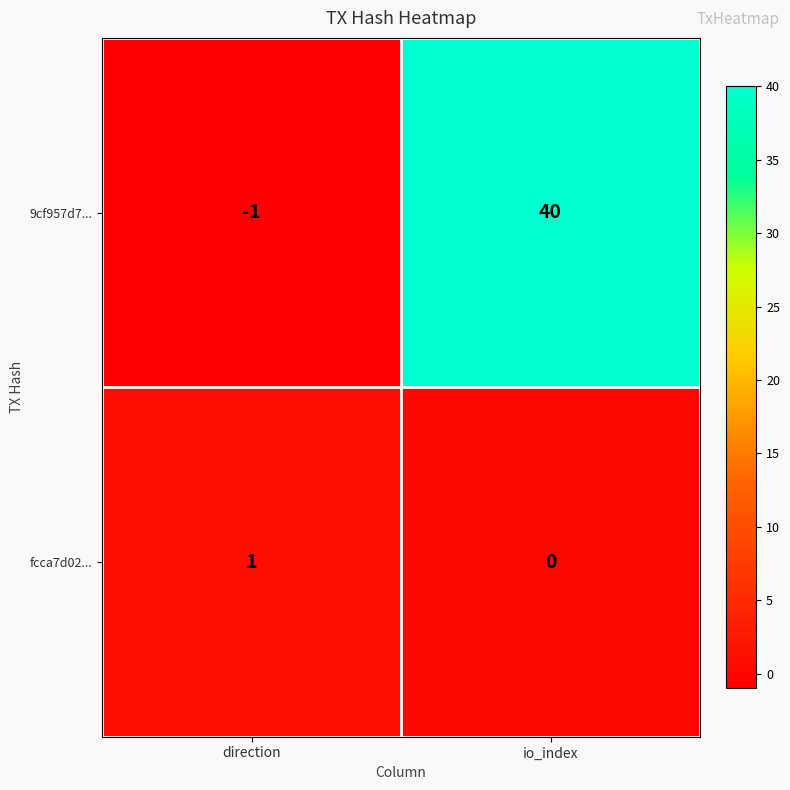

How many series are shown in this chart?

2